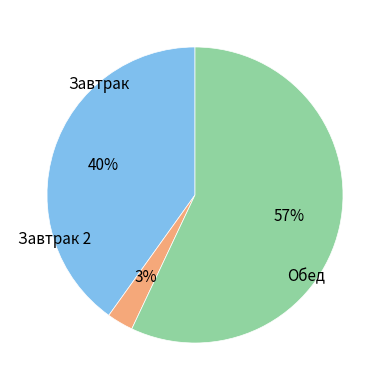

Does any single category account for the majority?

Yes